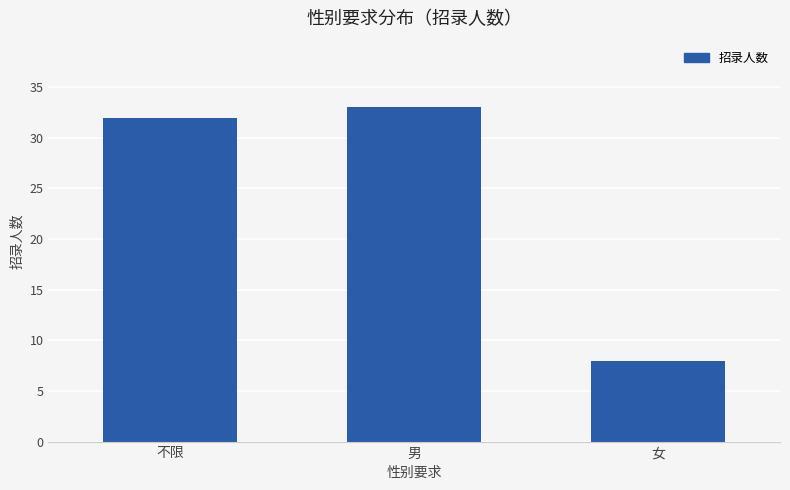

Approximately how many times larger is the value at 不限 compared to 女?

4.0